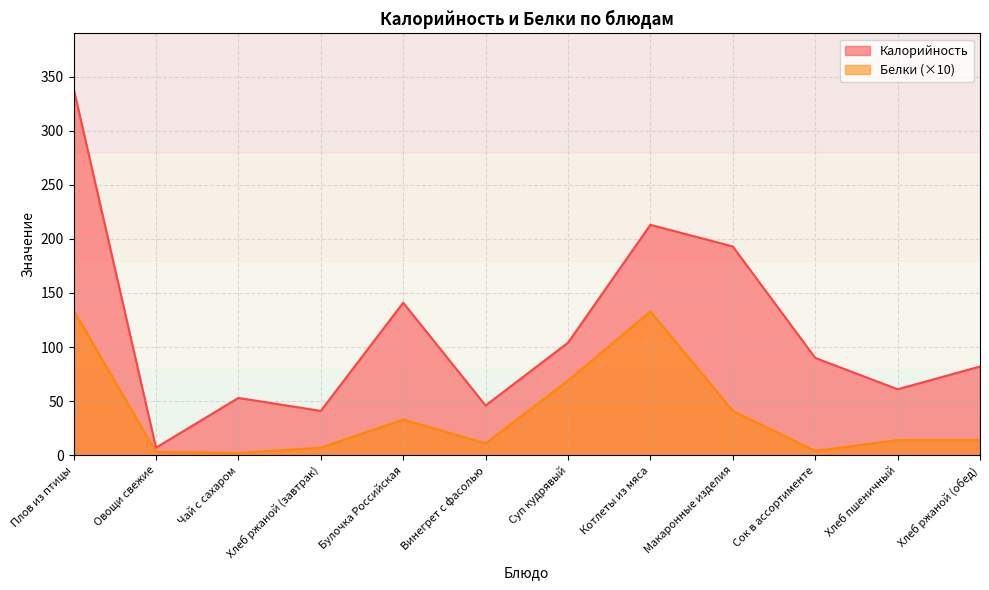

Which series has the largest range (max minus min)?

Калорийность